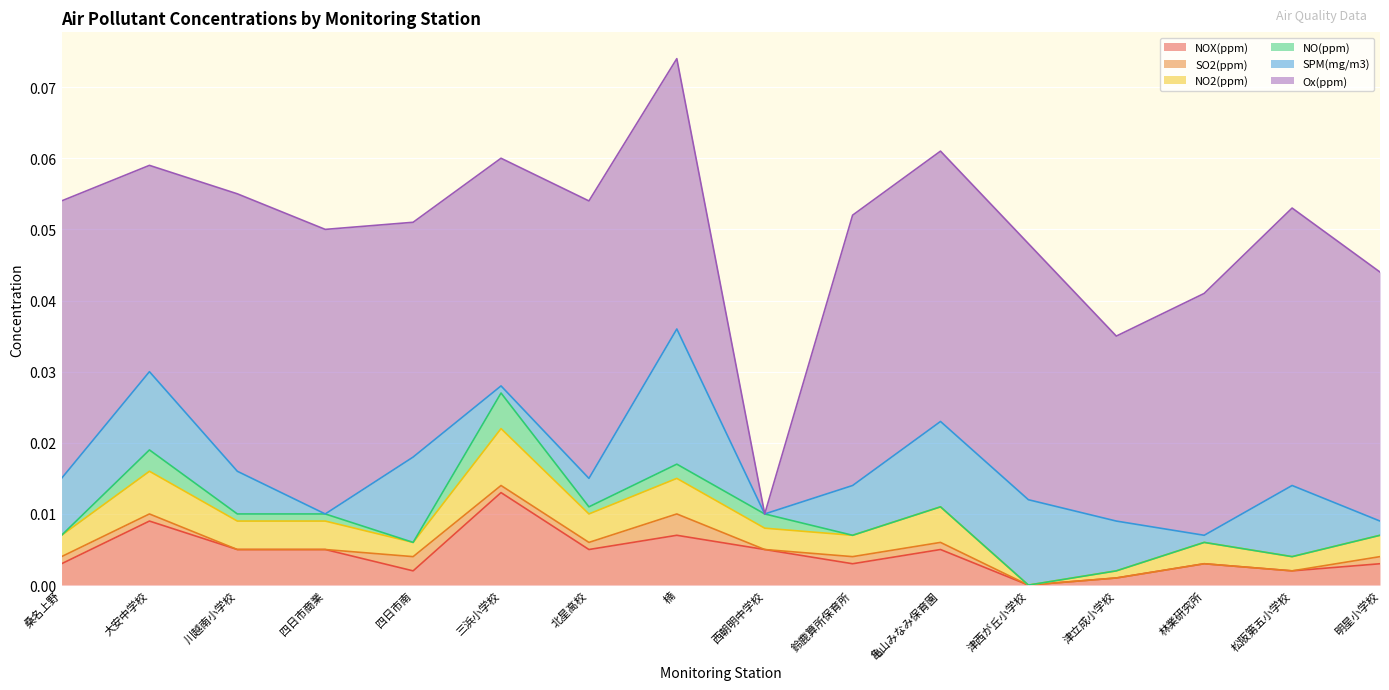

True or false: Ox(ppm) has a value of 0.0 at 西朝明中学校.

False